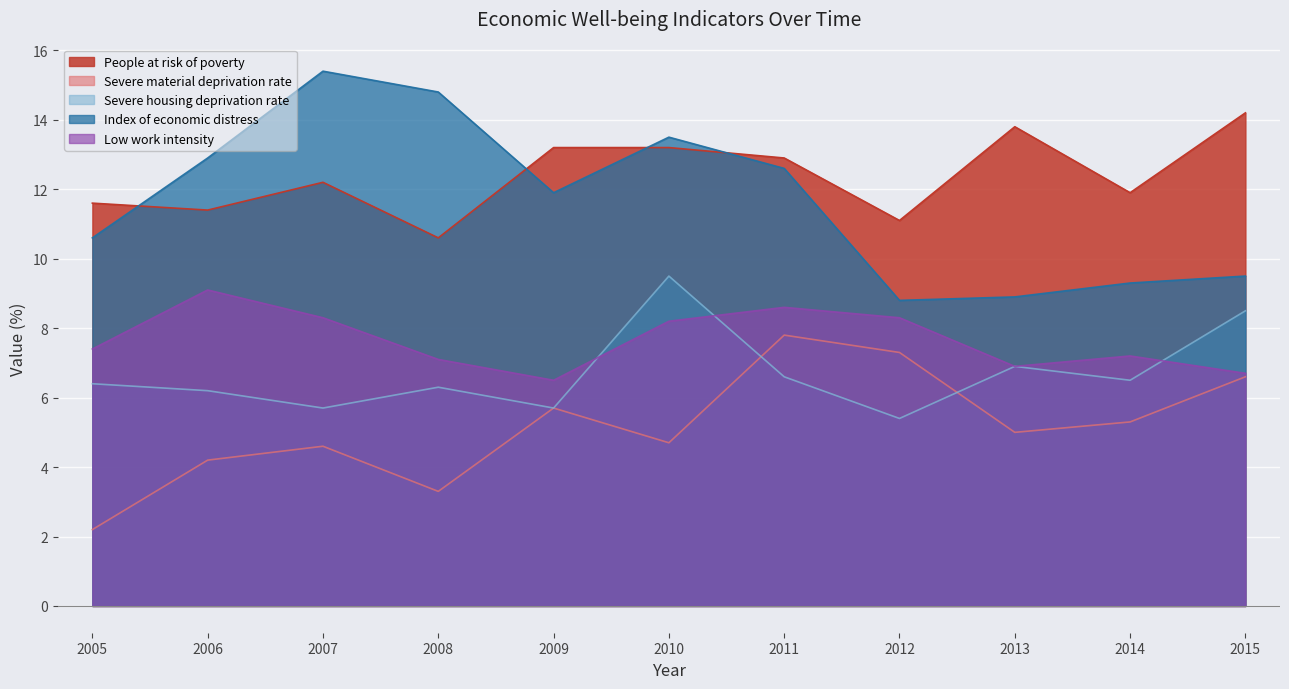

Reading right to left, transcribe all the data shown in this chart.

People at risk of poverty: 14.2	11.9	13.8	11.1	12.9	13.2	13.2	10.6	12.2	11.4	11.6
Severe material deprivation rate: 6.6	5.3	5.0	7.3	7.8	4.7	5.7	3.3	4.6	4.2	2.2
Severe housing deprivation rate: 8.5	6.5	6.9	5.4	6.6	9.5	5.7	6.3	5.7	6.2	6.4
Index of economic distress: 9.5	9.3	8.9	8.8	12.6	13.5	11.9	14.8	15.4	12.9	10.6
Low work intensity: 6.7	7.2	6.9	8.3	8.6	8.2	6.5	7.1	8.3	9.1	7.4